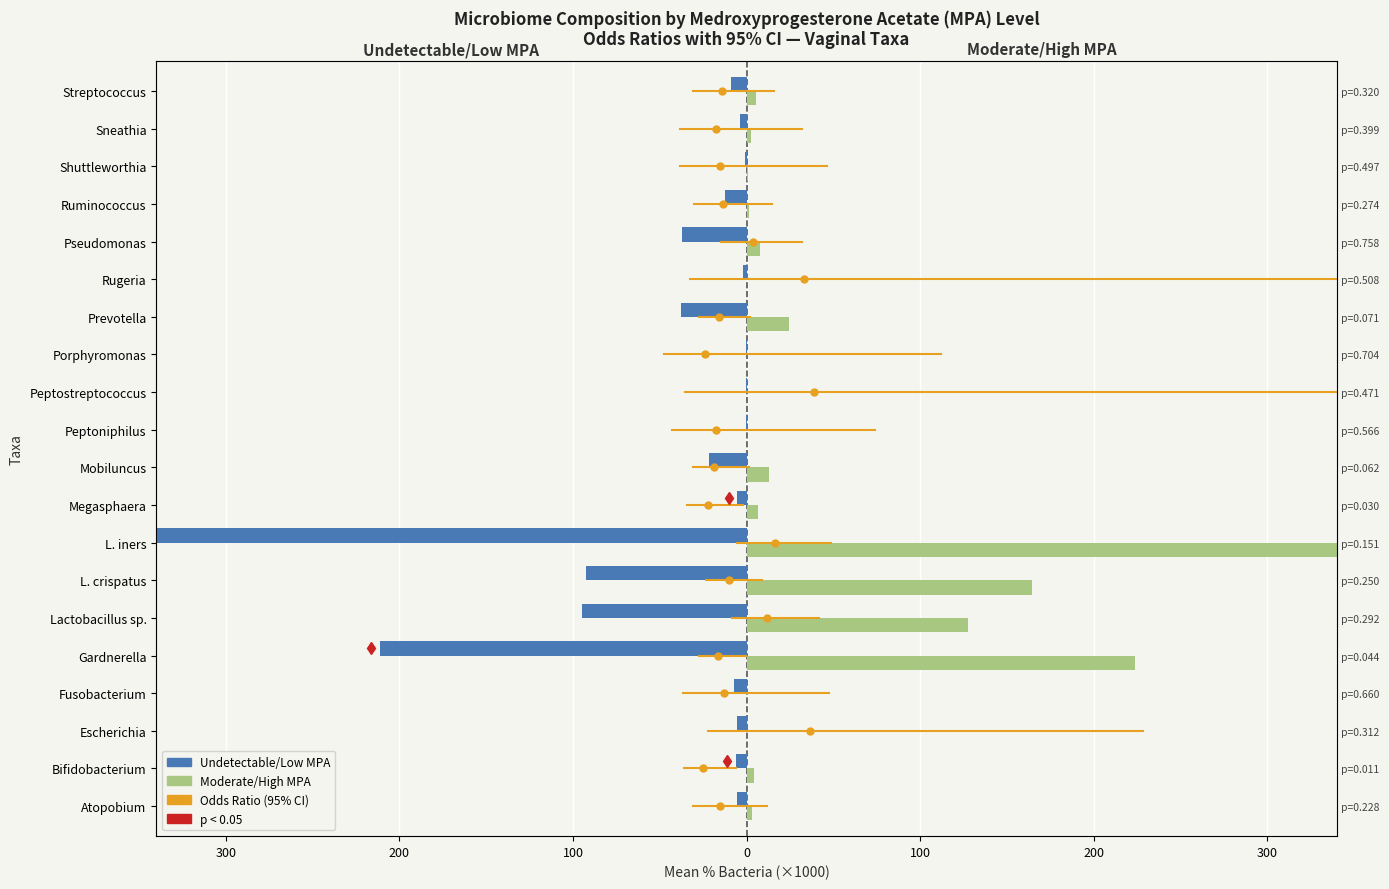

True or false: Moderate/High MPA has a value of 5.3 at Streptococcus.

True